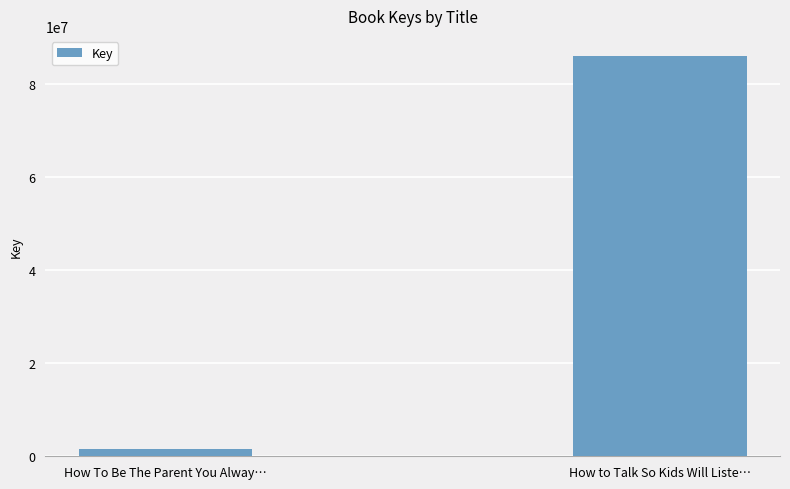

What is the average value?

43732969